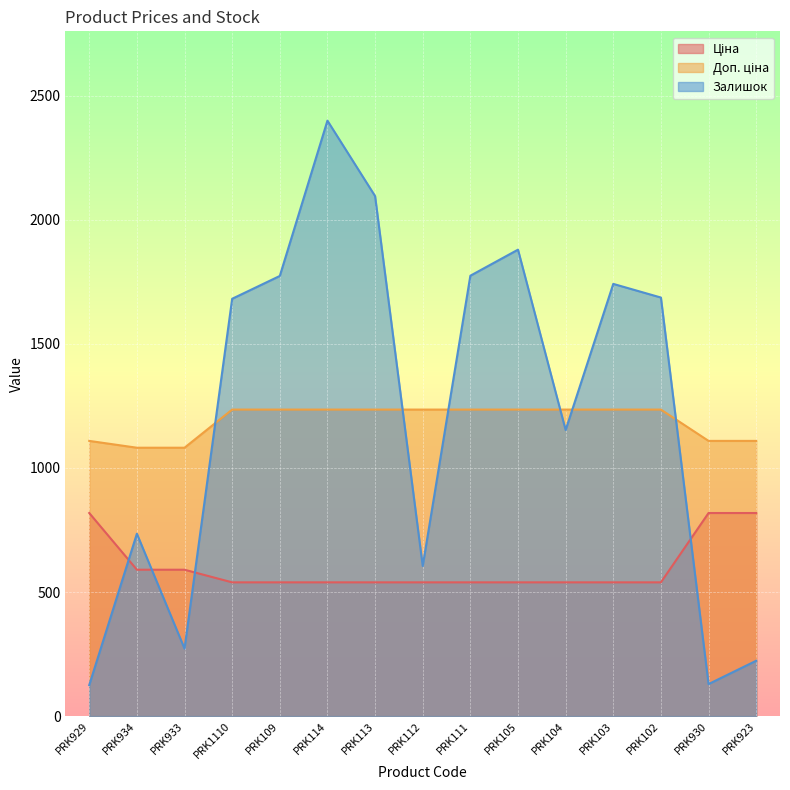

Where does the Доп. ціна series first go above 1235?

PRK1110